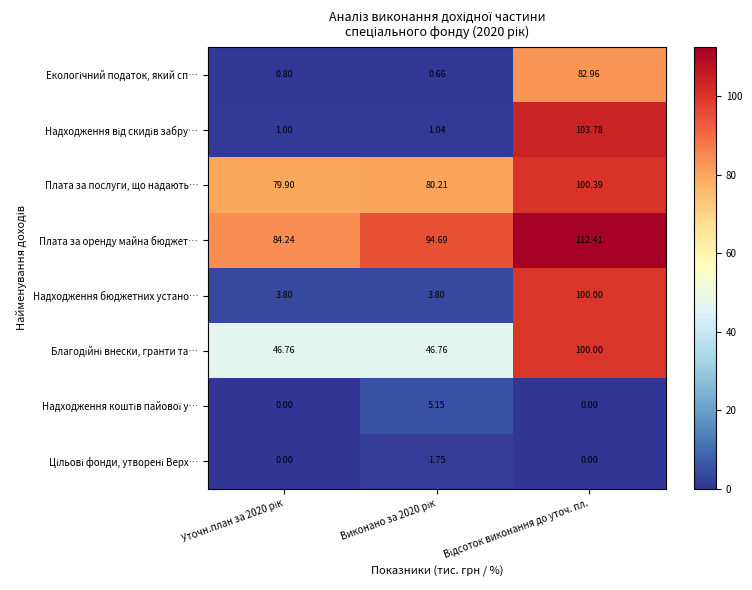

Which series has the largest total across all categories?

Плата за оренду майна бюджет…